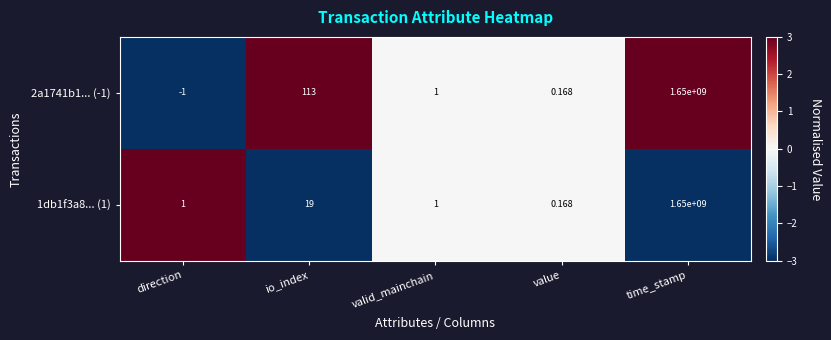

How many series are shown in this chart?

2